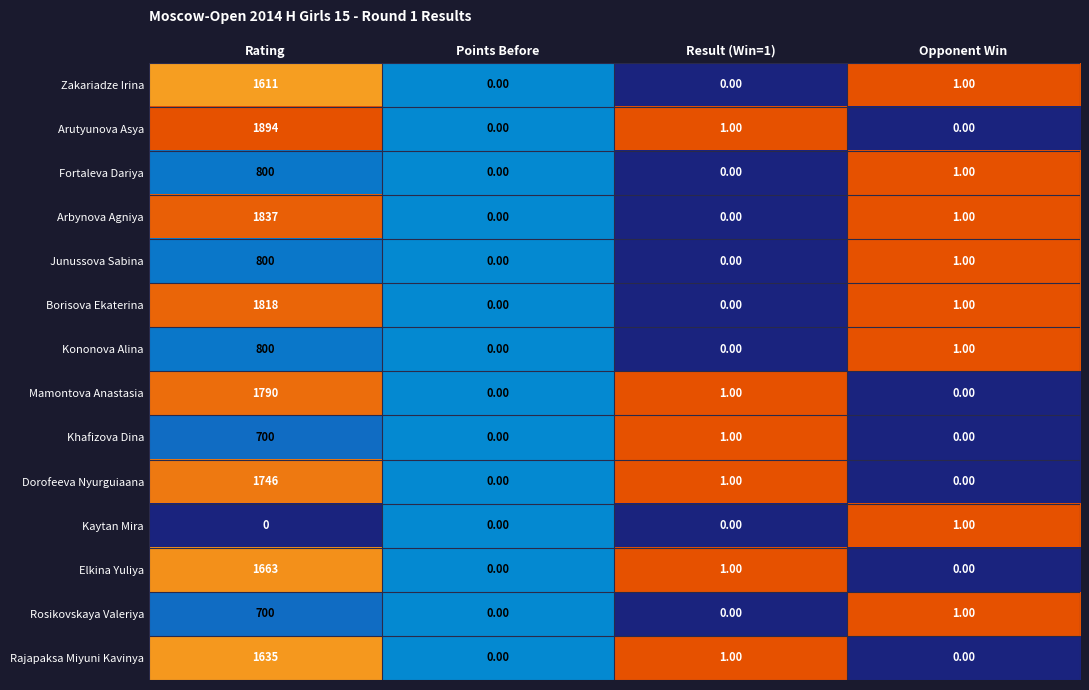

Is the value of Elkina Yuliya at Opponent Win greater than the value of Rosikovskaya Valeriya at Opponent Win?

No